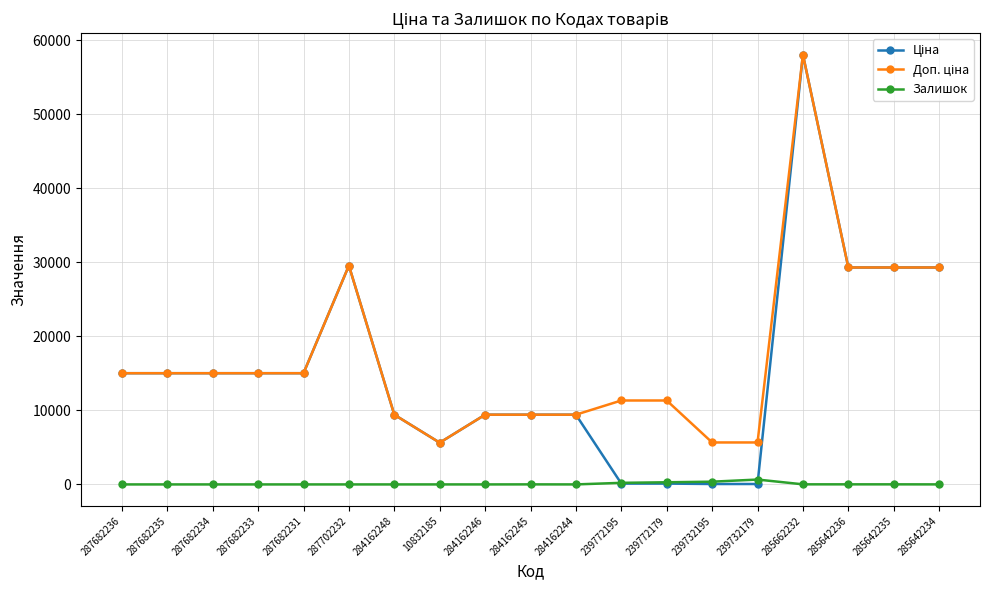

Which category has the highest value across all series?

285662232